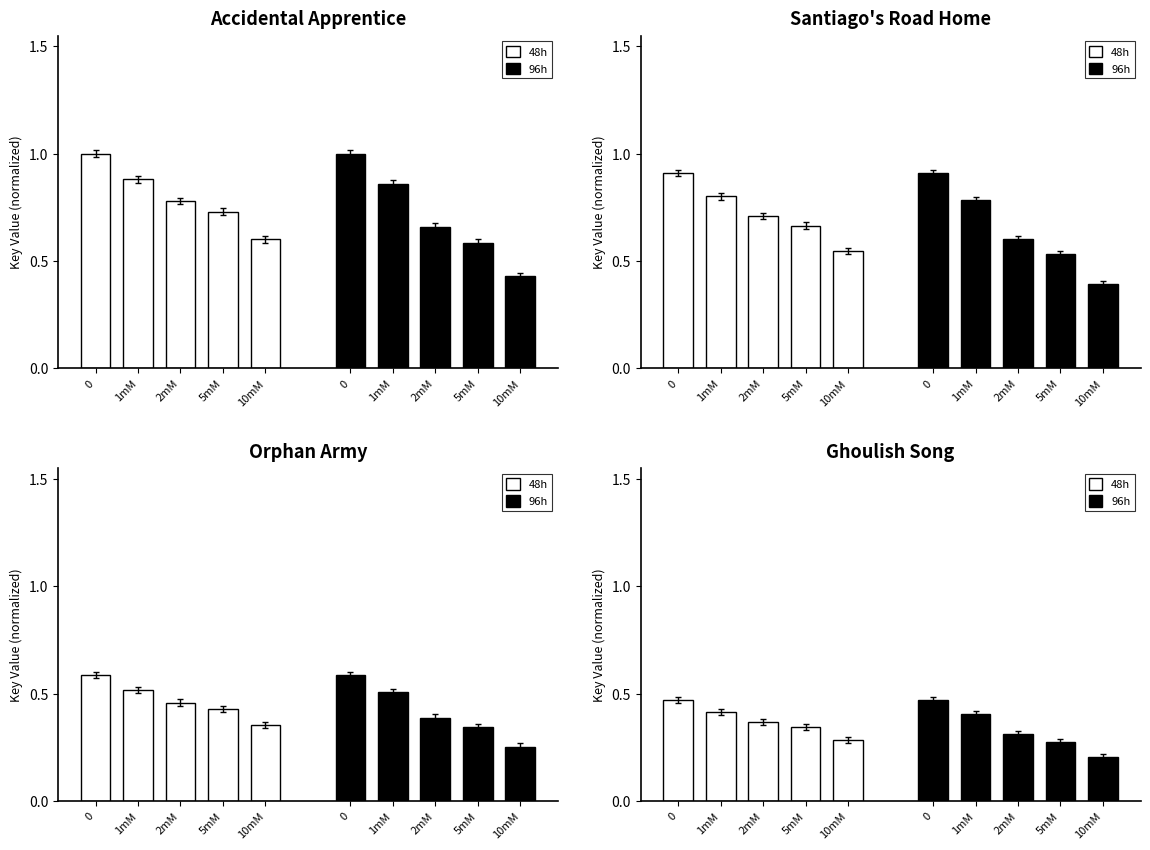

Is it true that 48h equals 0.5 at 5mM?

False